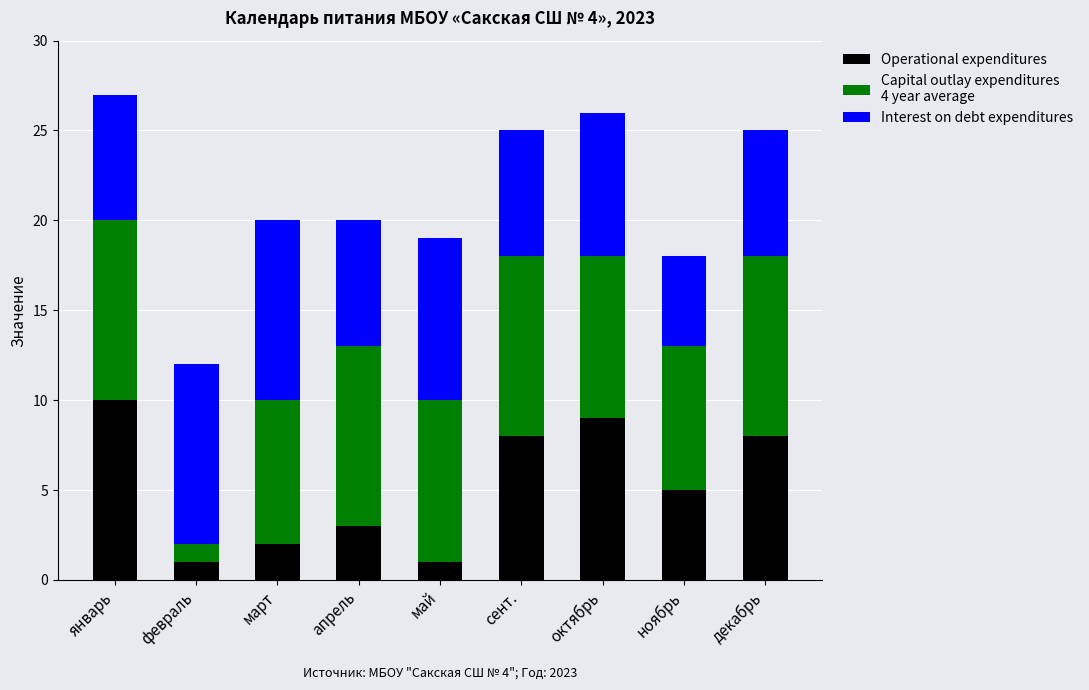

What is the total value across all series at январь?

27